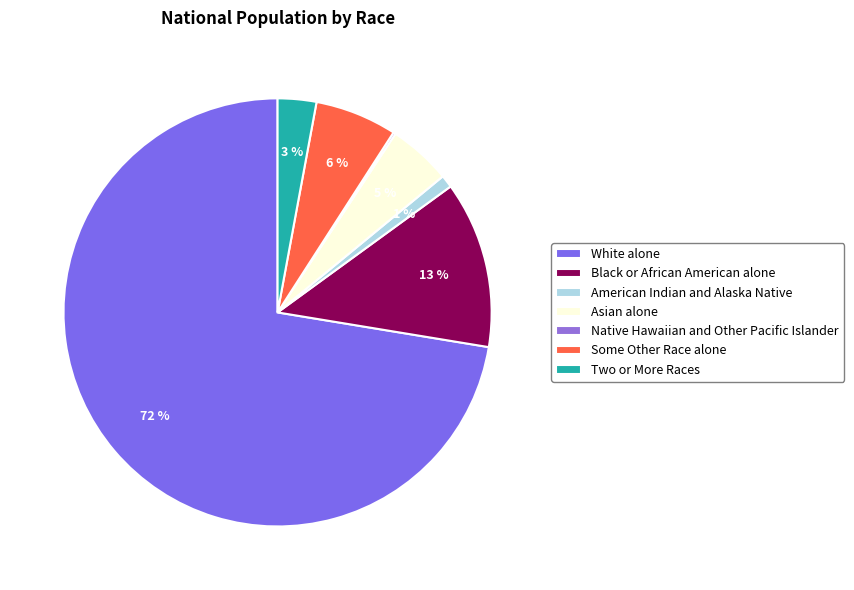

To the nearest percent, what is the combined percentage of American Indian and Alaska Native and Some Other Race alone?

7%